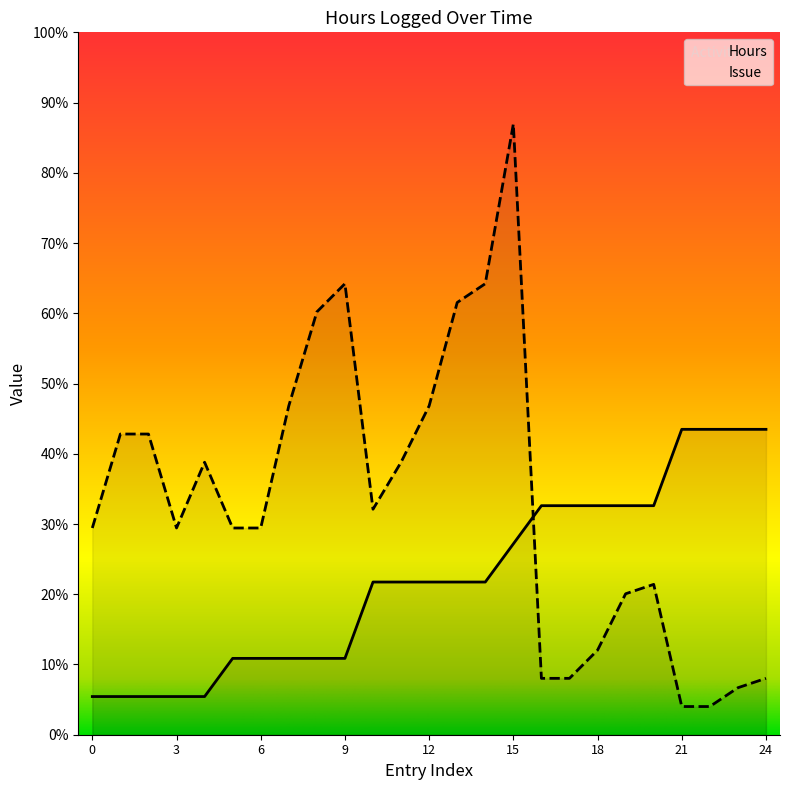

How many lines are shown in the chart?

2